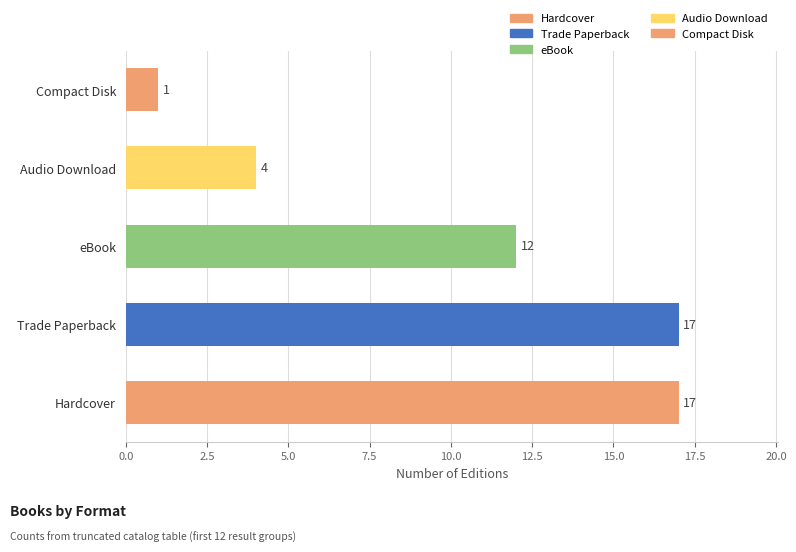

What is the greatest value displayed?

17